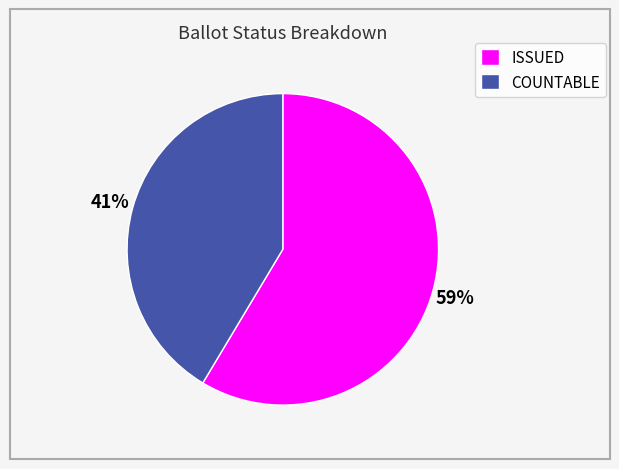

True or false: COUNTABLE accounts for 48% of the total.

False